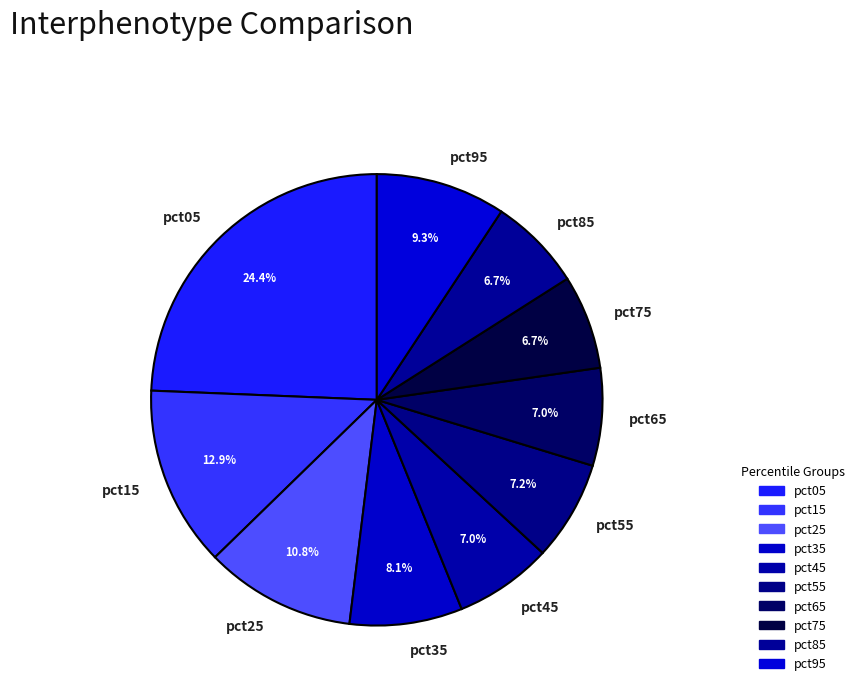

Is there a majority slice in this chart?

No